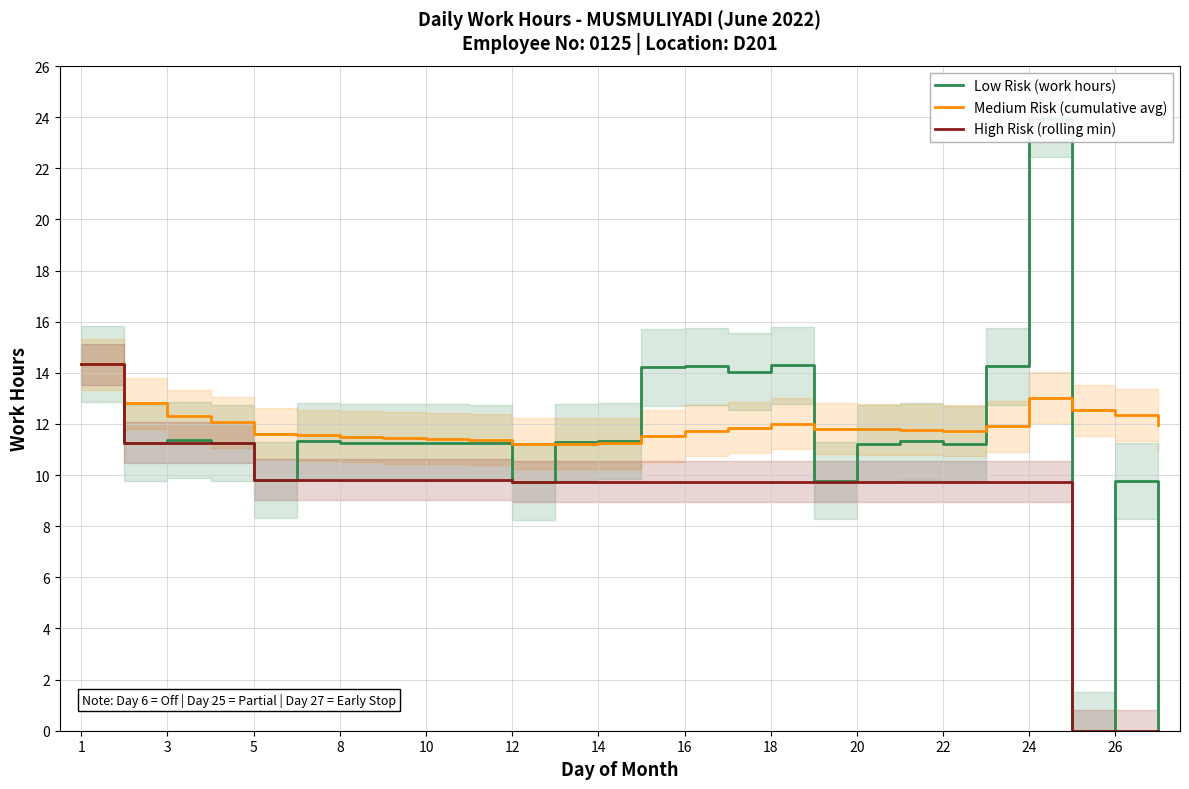

True or false: Medium Risk (cumulative avg) and Low Risk (work hours) intersect in this chart.

True